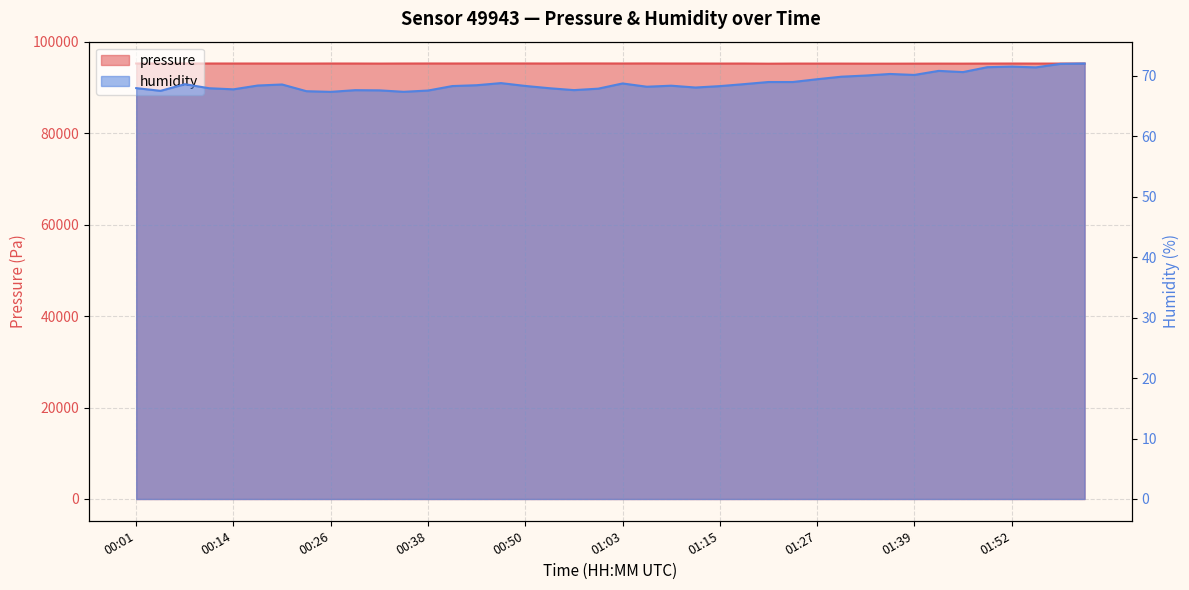

Which category has the highest value in the humidity series?

02:01